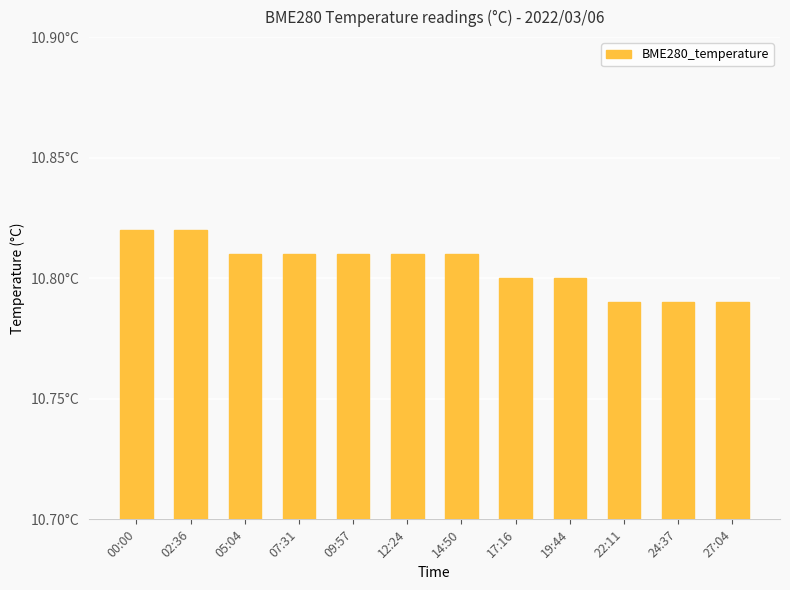

Does the chart contain any negative values?

No